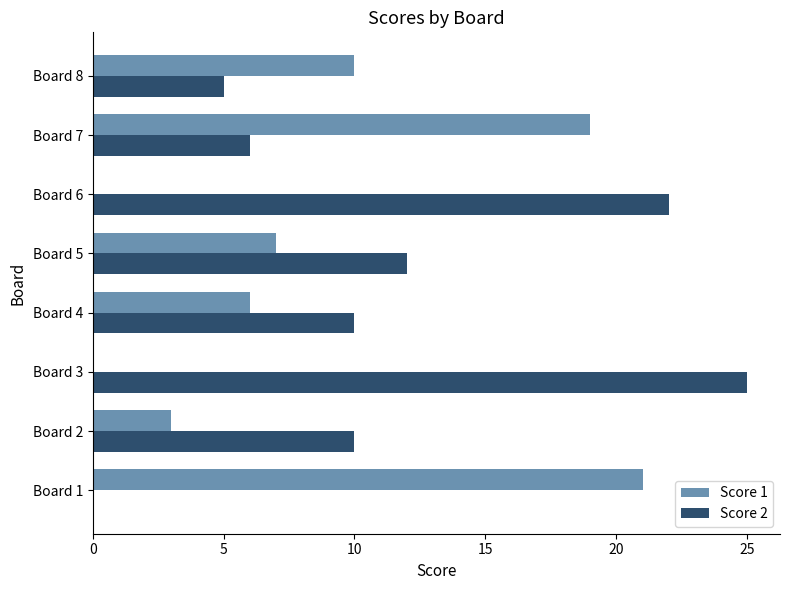

What are all the series names shown in the legend?

Score 1, Score 2